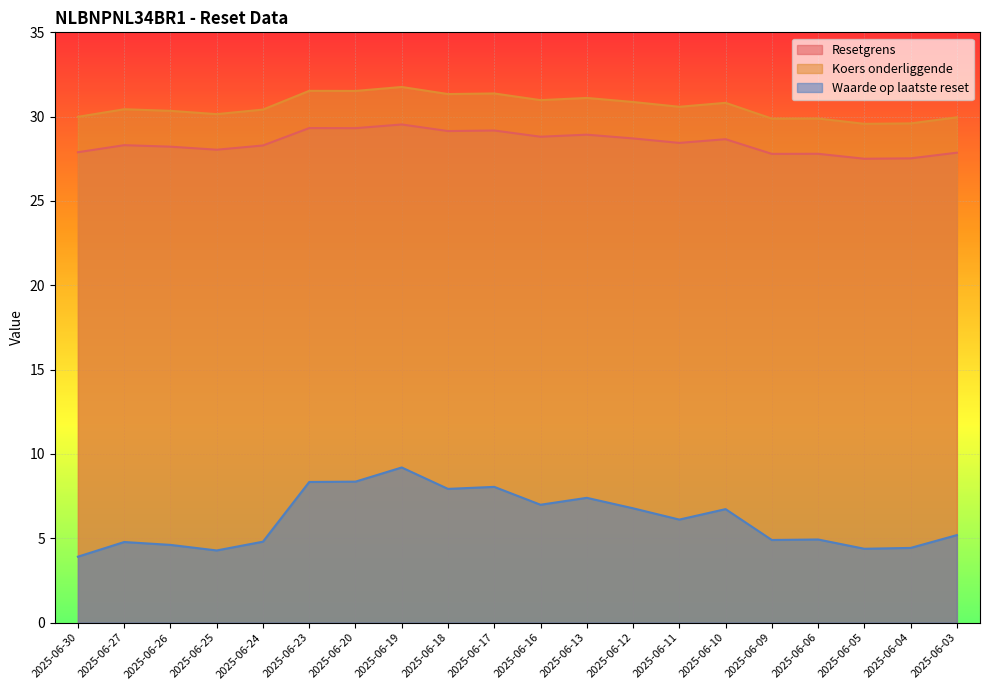

What is the sum of all Waarde op laatste reset values?

122.1